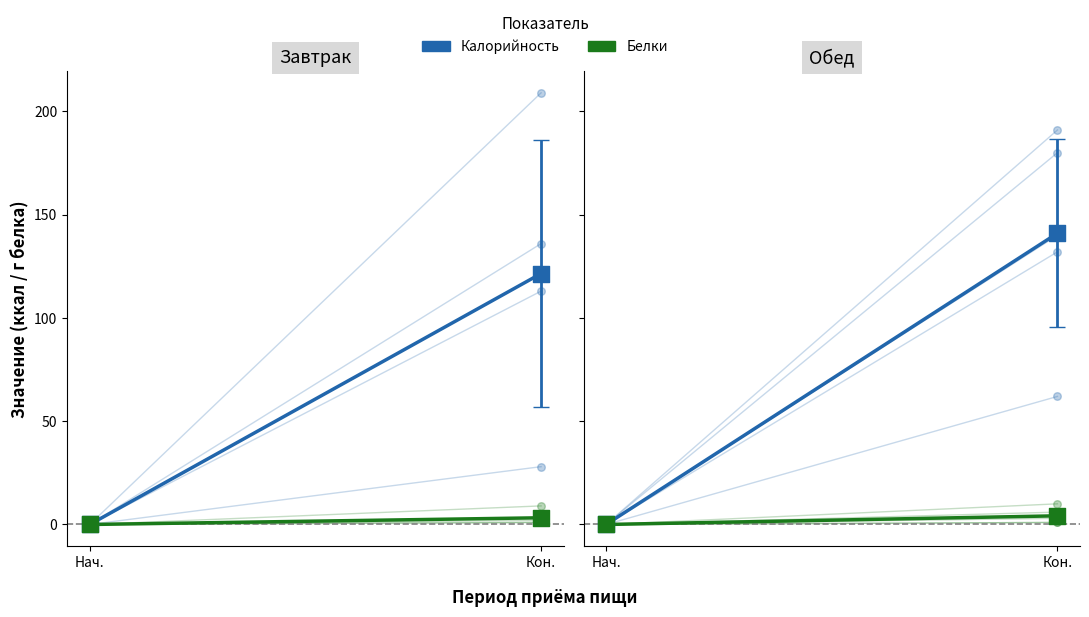

Which series has the largest Y range (max minus min)?

Калорийность